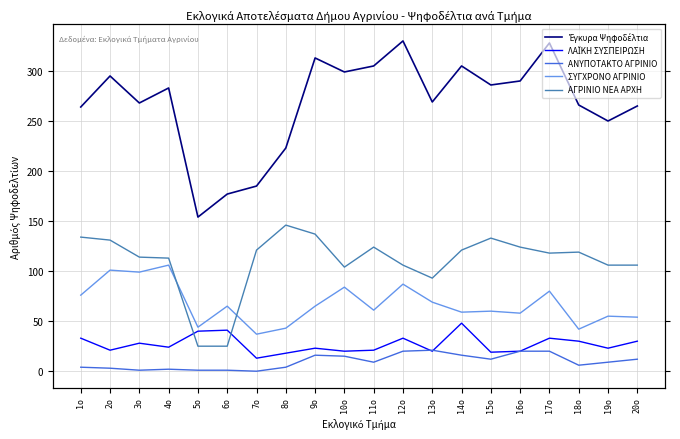

What is the difference between the ΑΝΥΠΟΤΑΚΤΟ ΑΓΡΙΝΙΟ values at 20ο and 14ο?

4